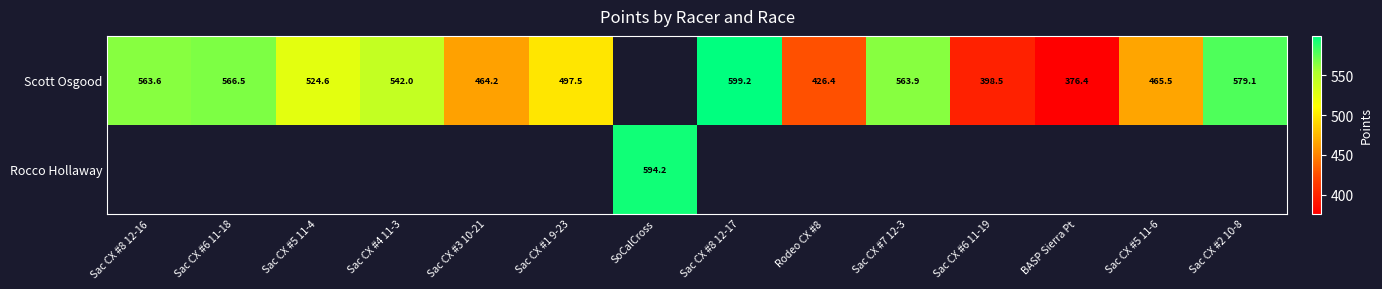

What is the difference between the Scott Osgood values at Sac CX #5 11-4 and Sac CX #1 9-23?

27.1